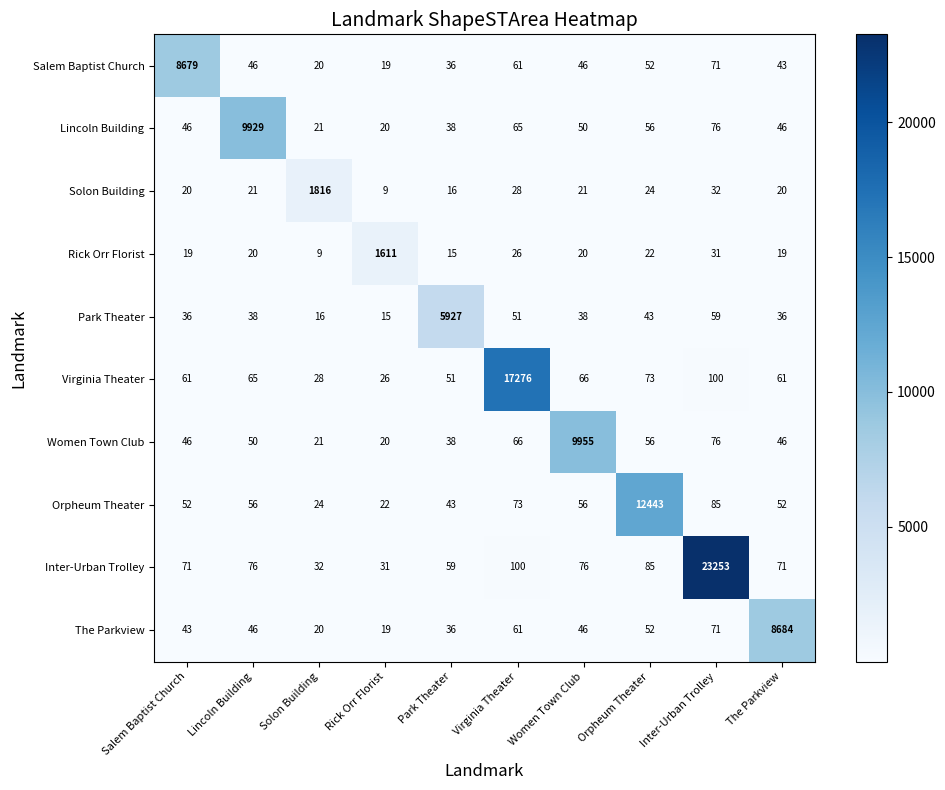

What is the difference between the highest and lowest values at The Parkview?

8665